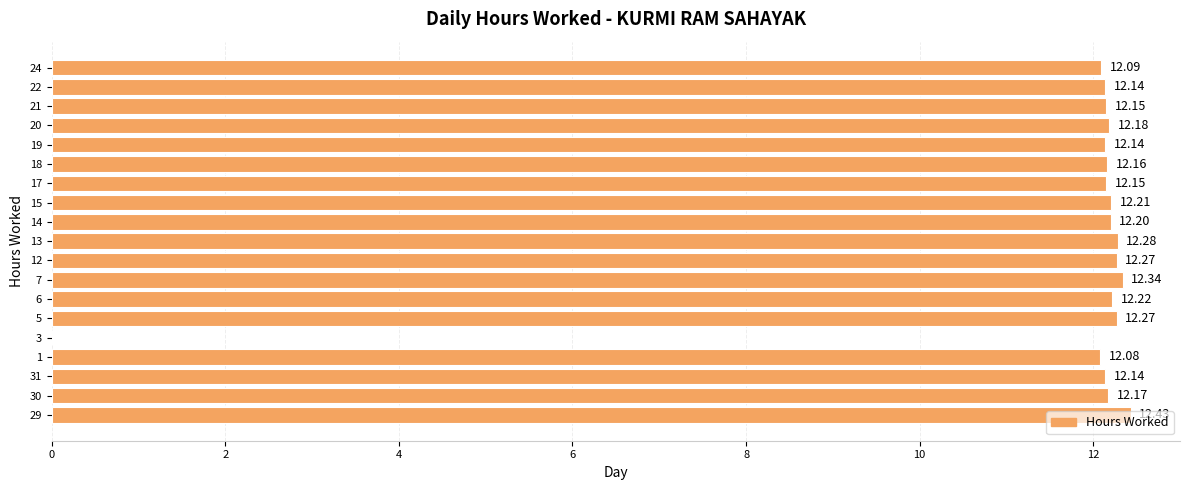

Read the value at 15.

12.2